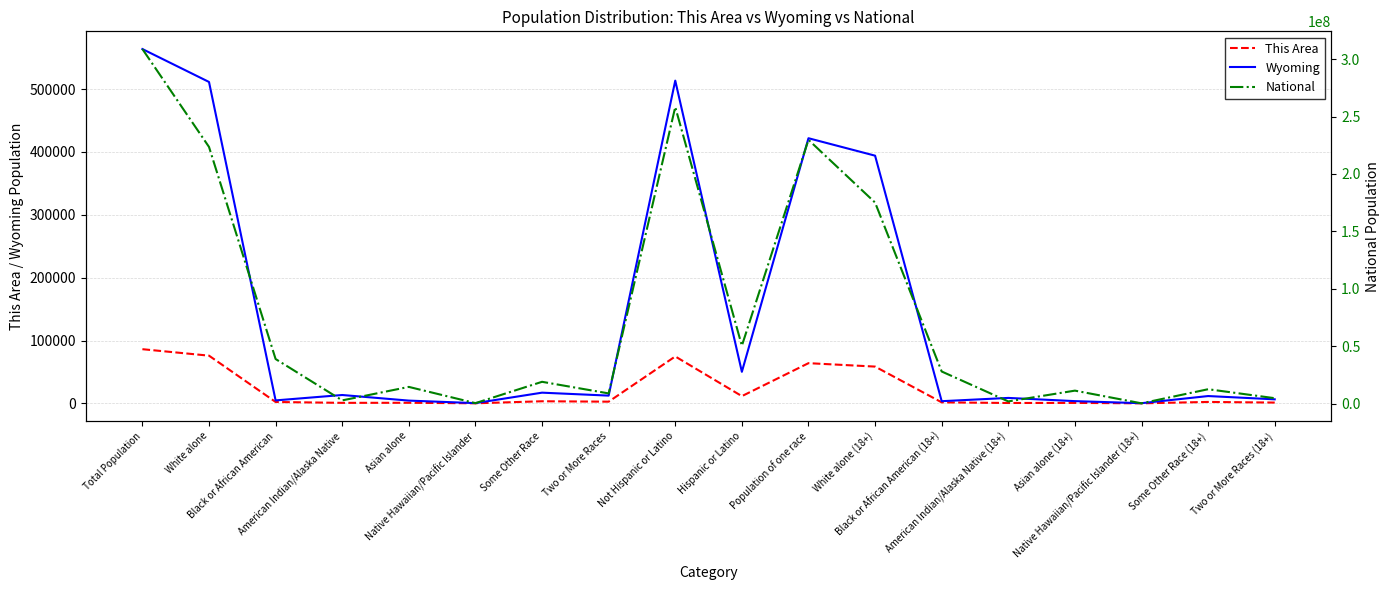

What is the average value of the Wyoming series?

141160